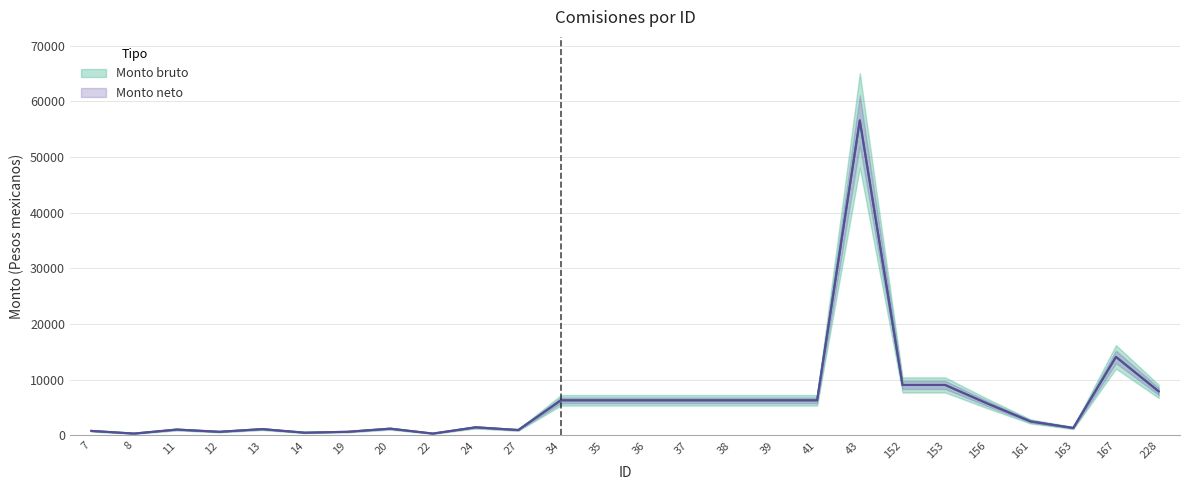

What is the difference between the Monto neto values at 156 and 27?

4715.0